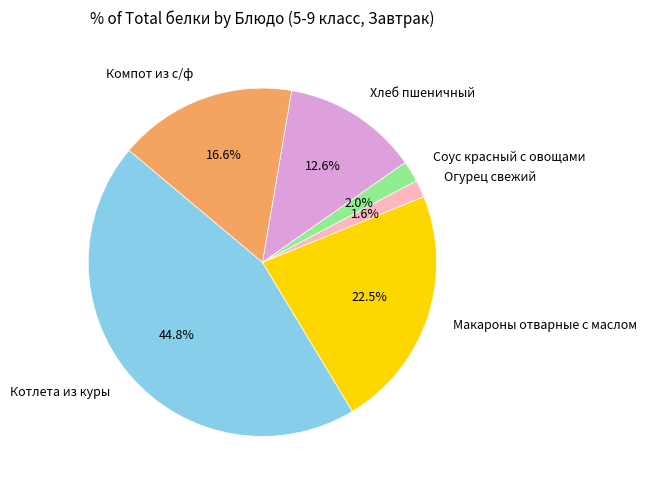

Is it true that Хлеб пшеничный is 21% of the pie?

False